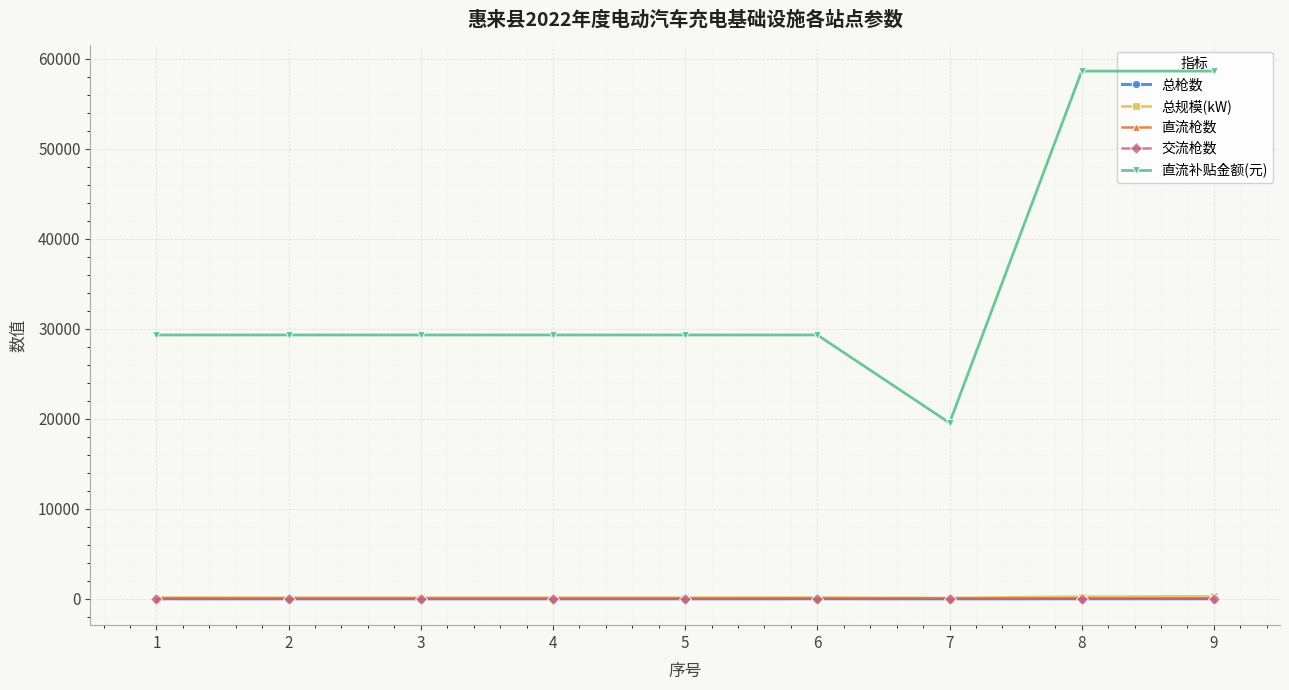

True or false: 总枪数 and 直流枪数 cross at least once.

False